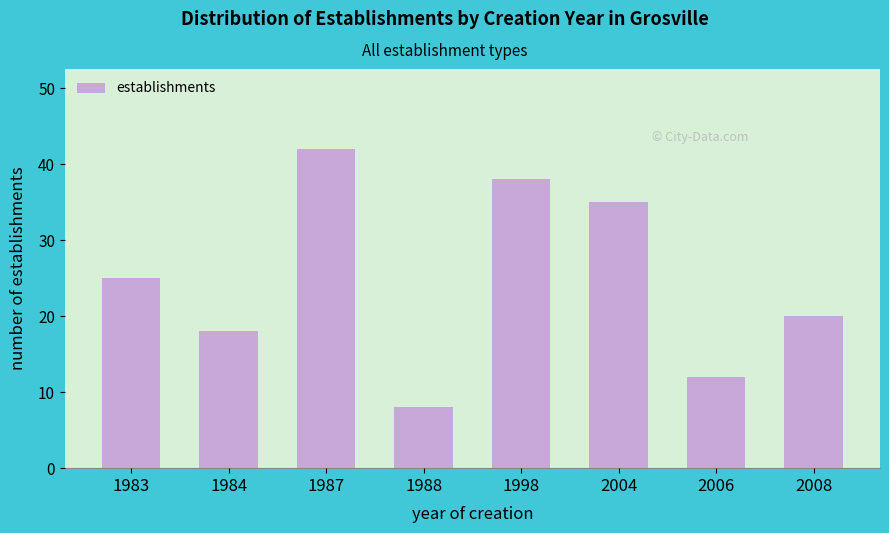

Reading right to left, what are all the values shown in this chart?

2008=20	2006=12	2004=35	1998=38	1988=8	1987=42	1984=18	1983=25